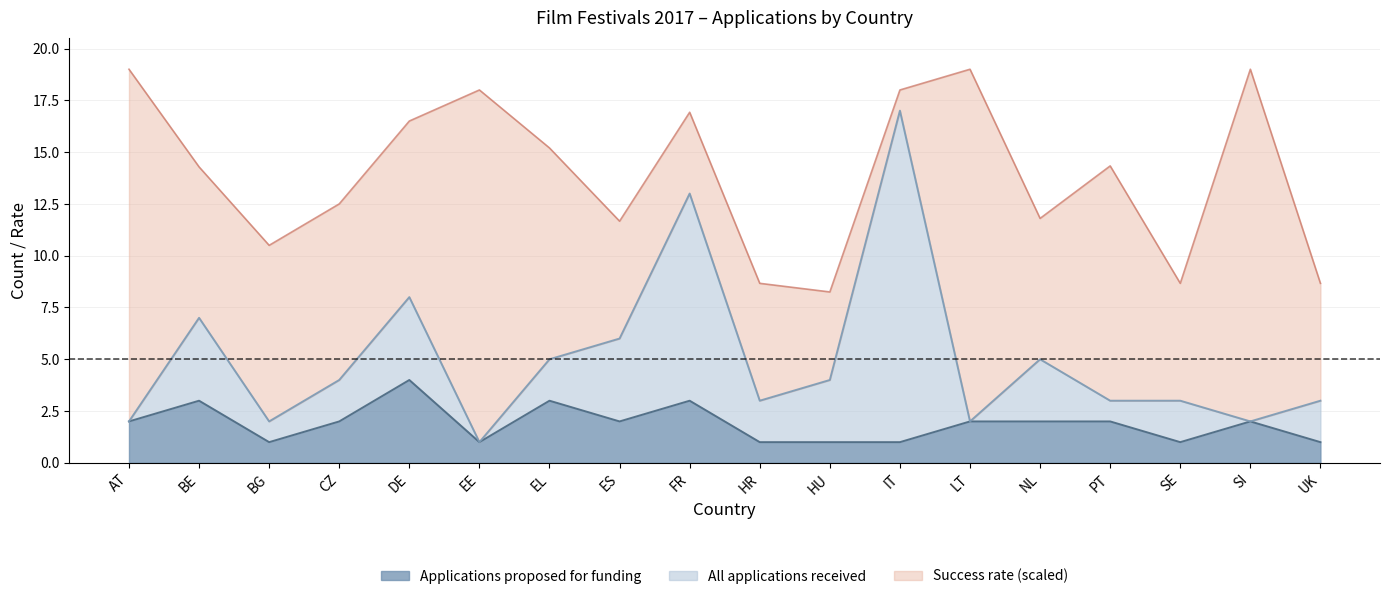

Does the chart have visible grid lines?

Yes